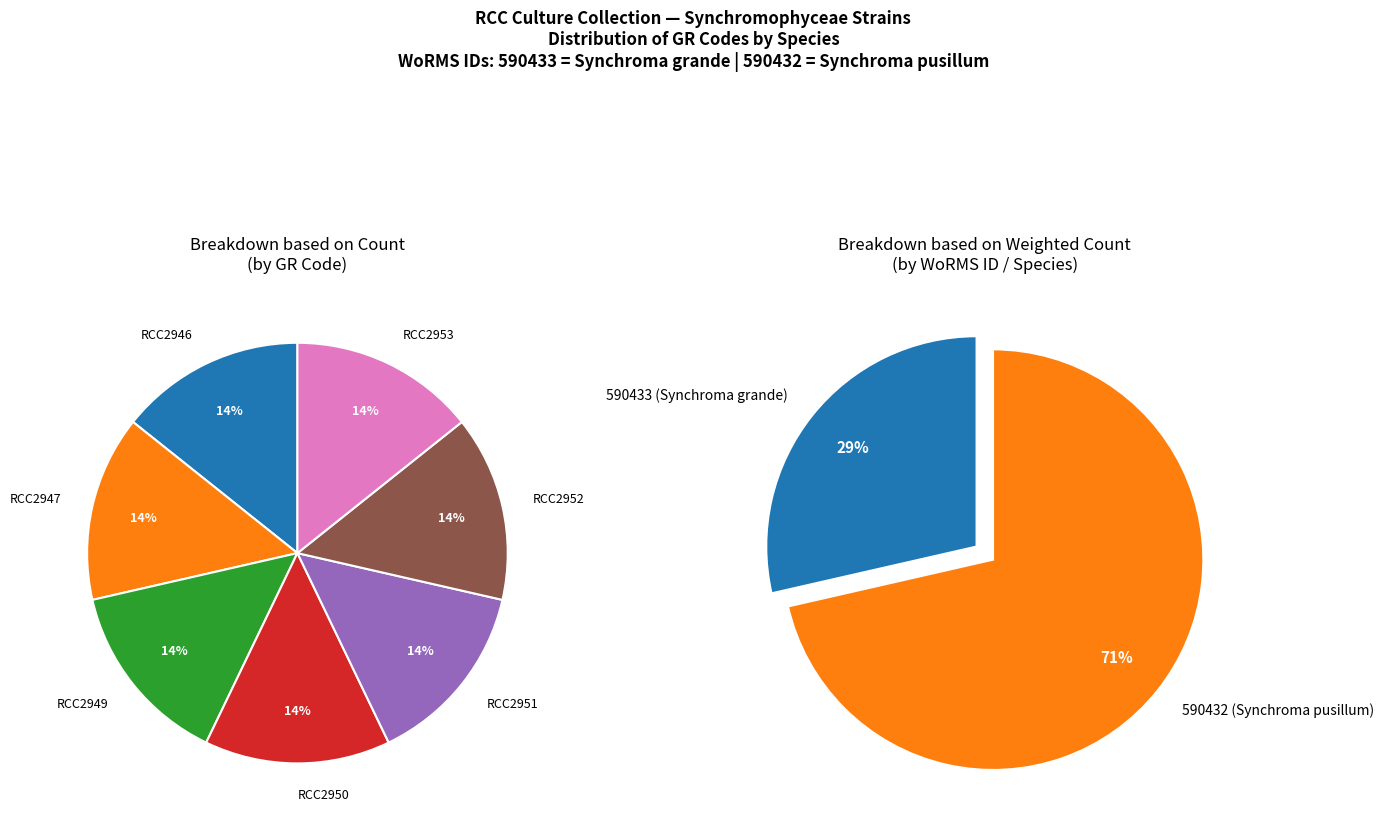

How many segments does this pie chart have?

7